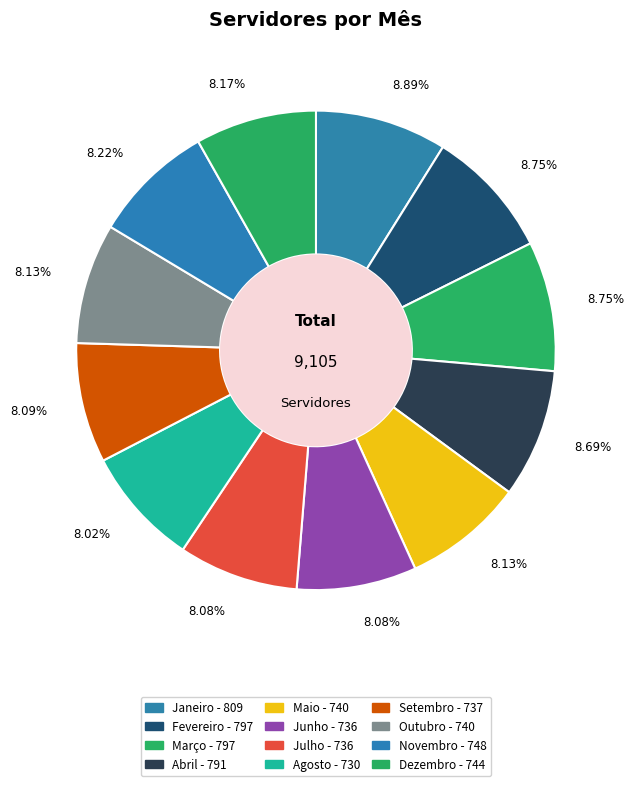

Rank the categories by value from highest to lowest.

Janeiro, Fevereiro, Março, Abril, Novembro, Dezembro, Maio, Outubro, Setembro, Junho, Julho, Agosto